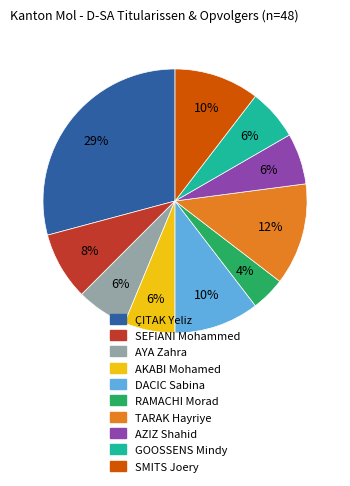

Approximately how many times larger is the value at SMITS Joery compared to AKABI Mohamed?

1.7